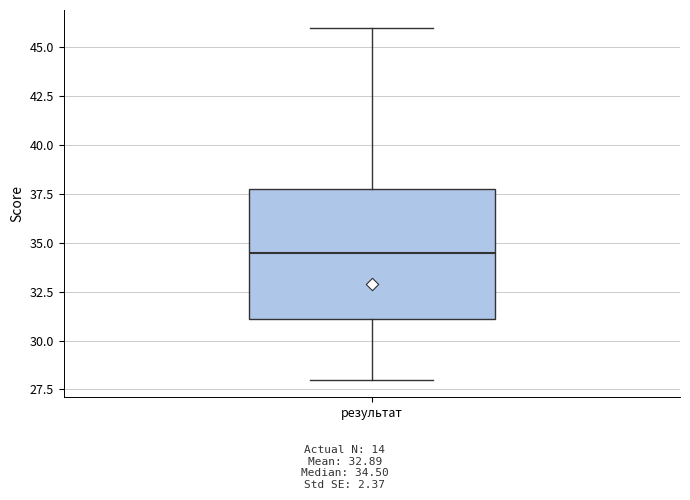

Where is the lower edge of the box for результат on the y-axis? The values are not printed on the chart, so give them approximately, as read against the axis.

31.0